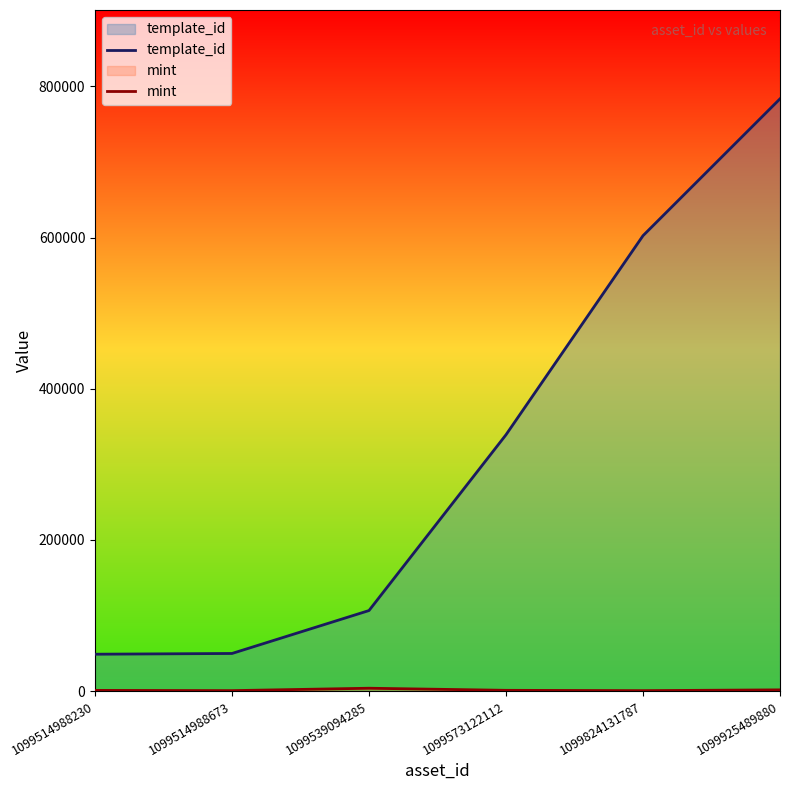

What is the approximate value of mint at 1099514988230, to the nearest 10?

1020